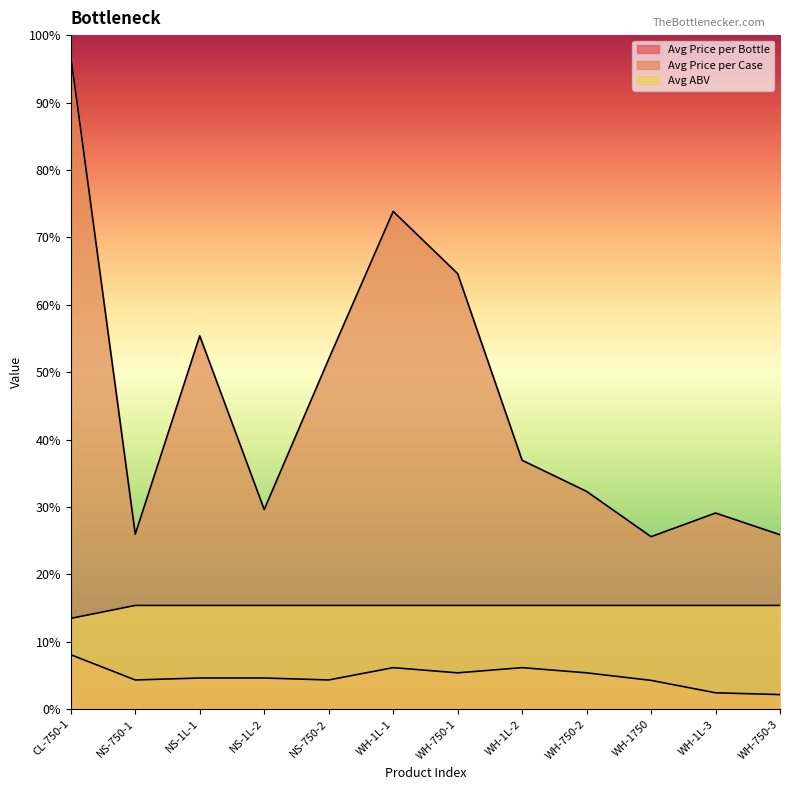

True or false: Avg Price per Bottle and Avg ABV cross at least once.

False